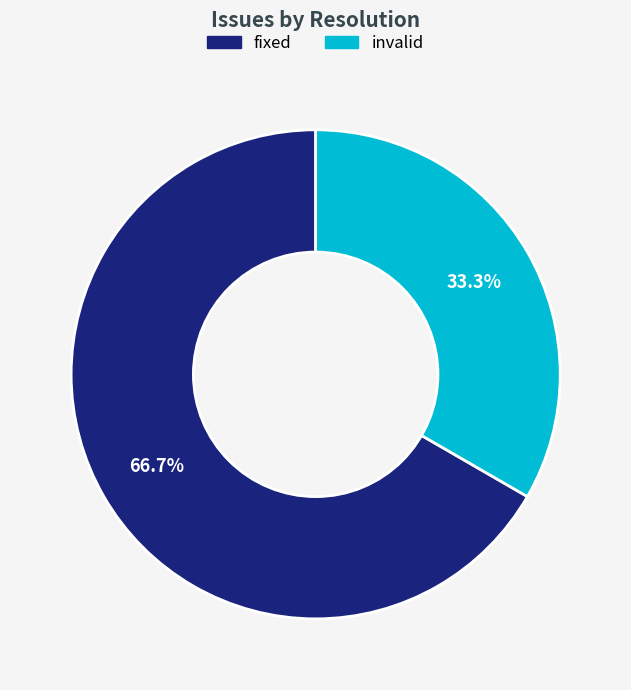

How many slices are in this pie chart?

2